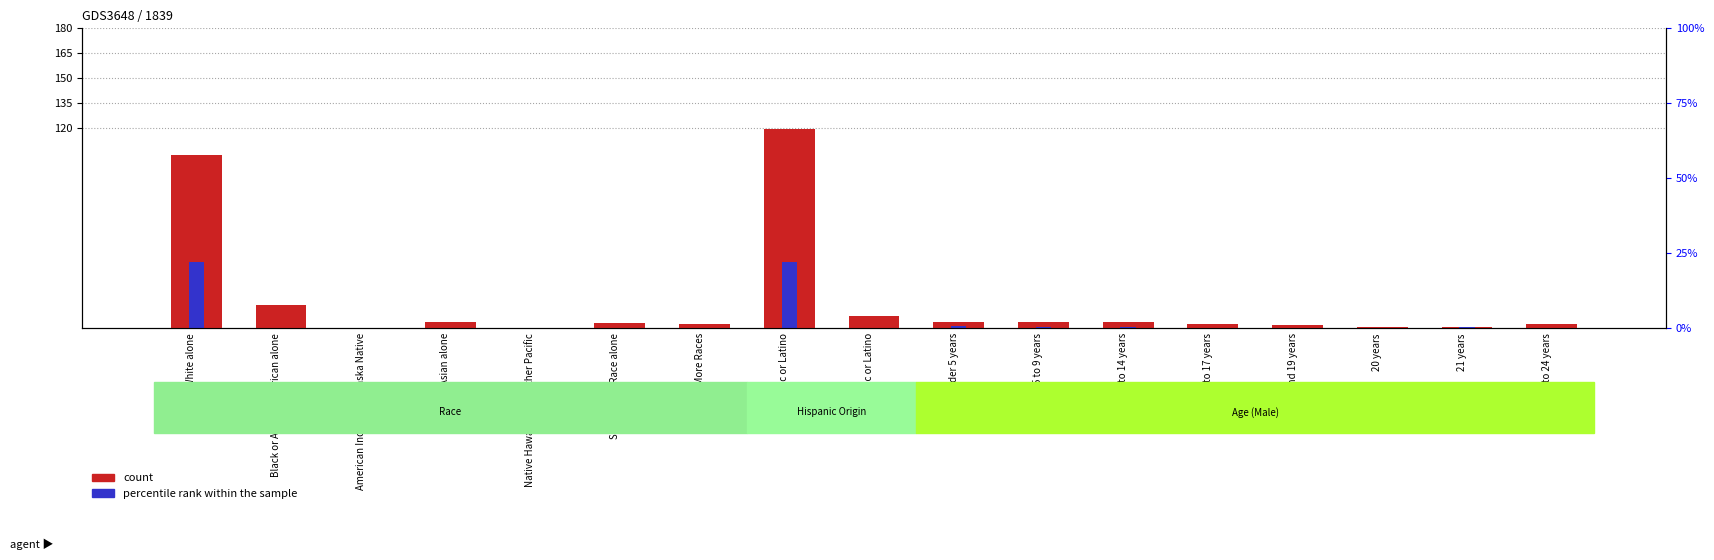

What is the label of the 8th bar from the left?

Not Hispanic or Latino